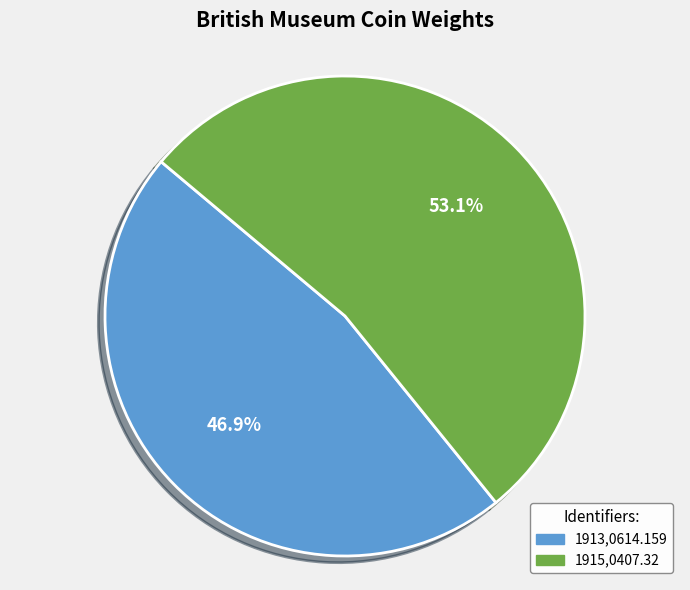

To the nearest percent, what percentage of the pie is 1913,0614.159?

47%